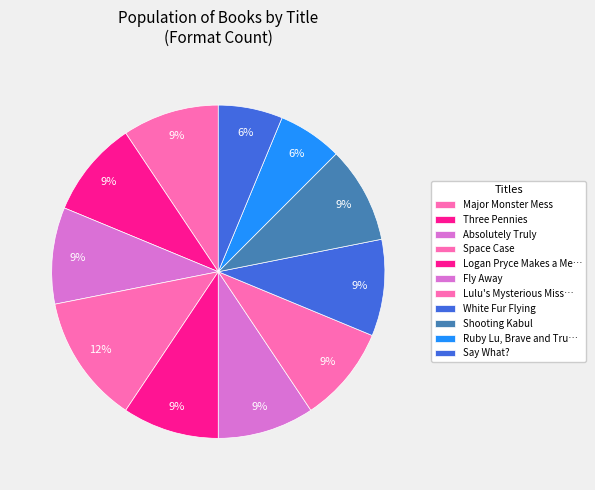

Count the number of slices in the pie.

11